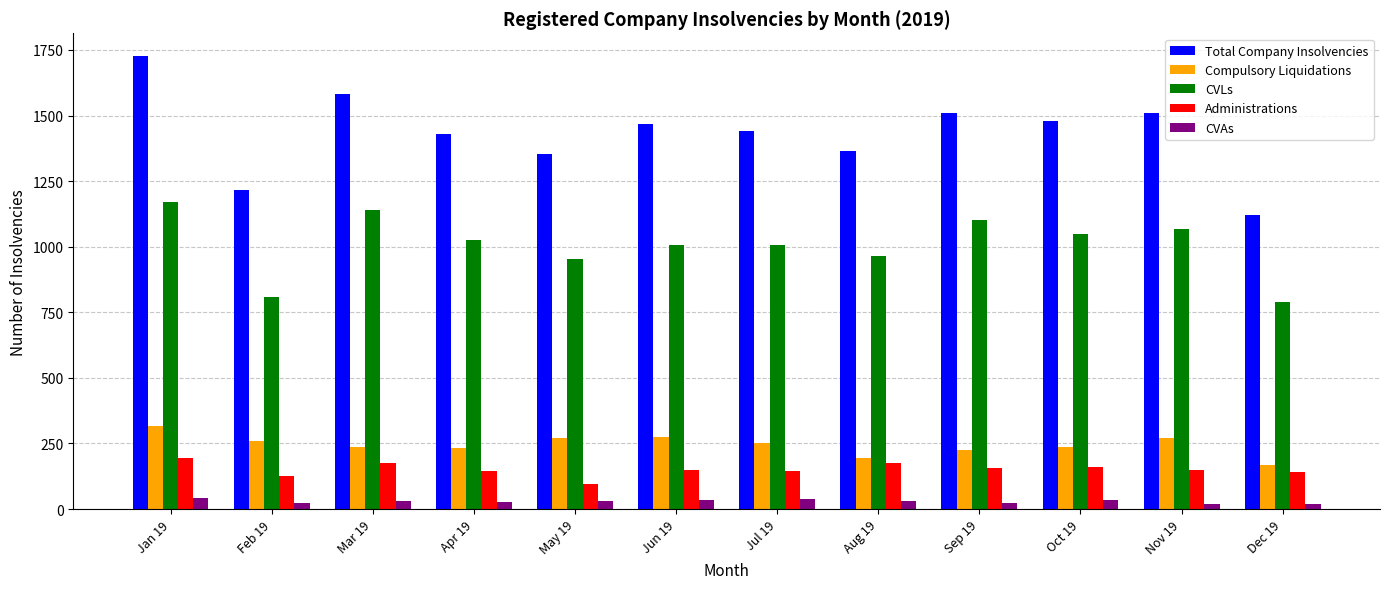

What is the difference between the maximum and minimum values in the Total Company Insolvencies series?

607